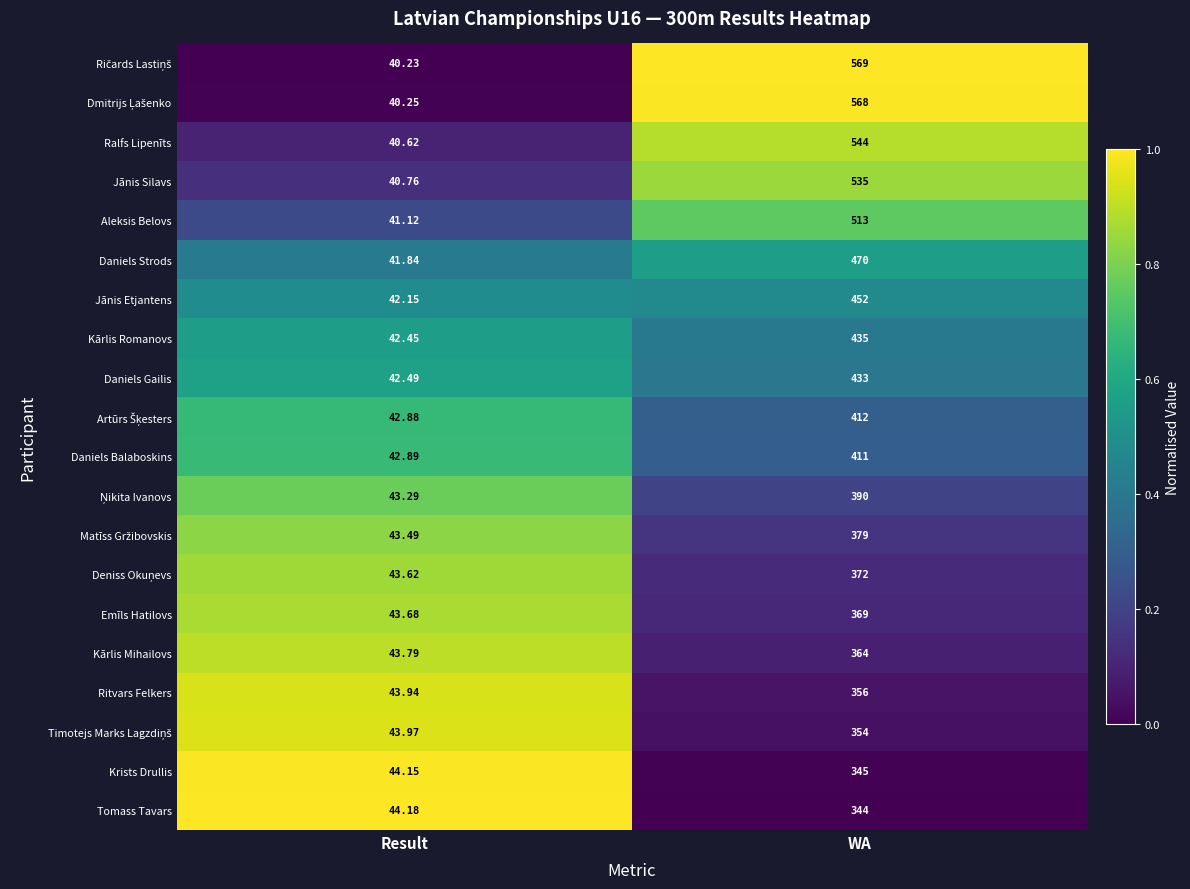

List the labels in order of Jānis Etjantens value, smallest first.

Result, WA